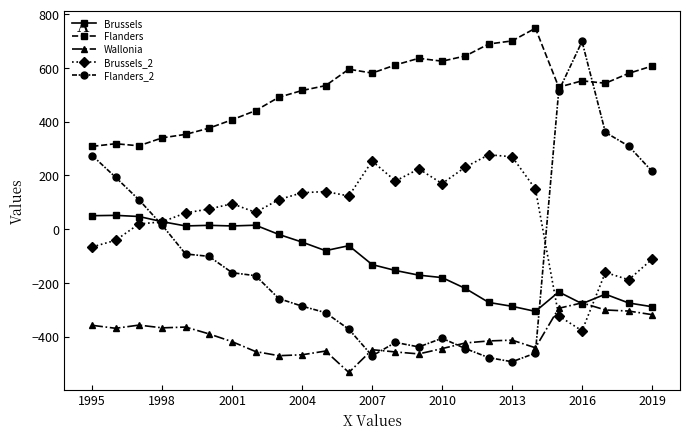

What is the value of the Brussels point at the 25th from the left?

-288.8